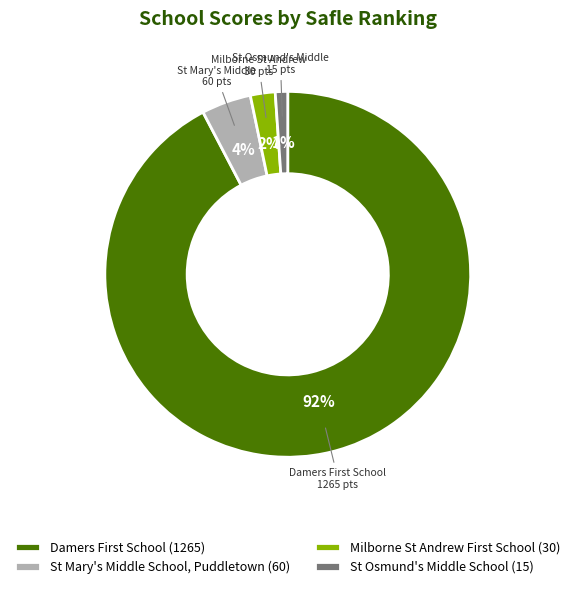

Do St Mary's Middle School, Puddletown and St Osmund's Middle School together represent more than half of the pie?

No